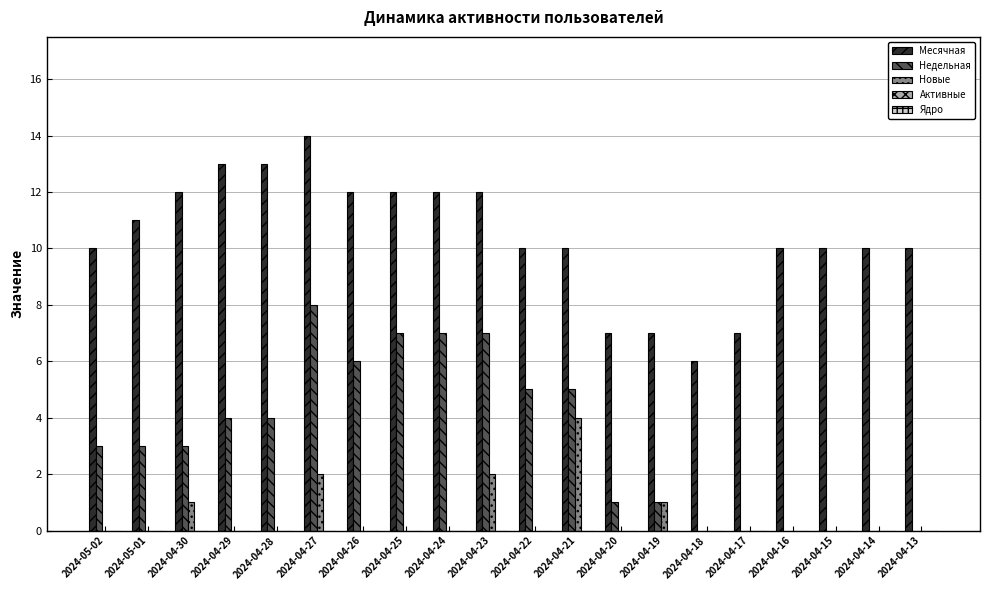

What is the maximum value shown in the chart?

14